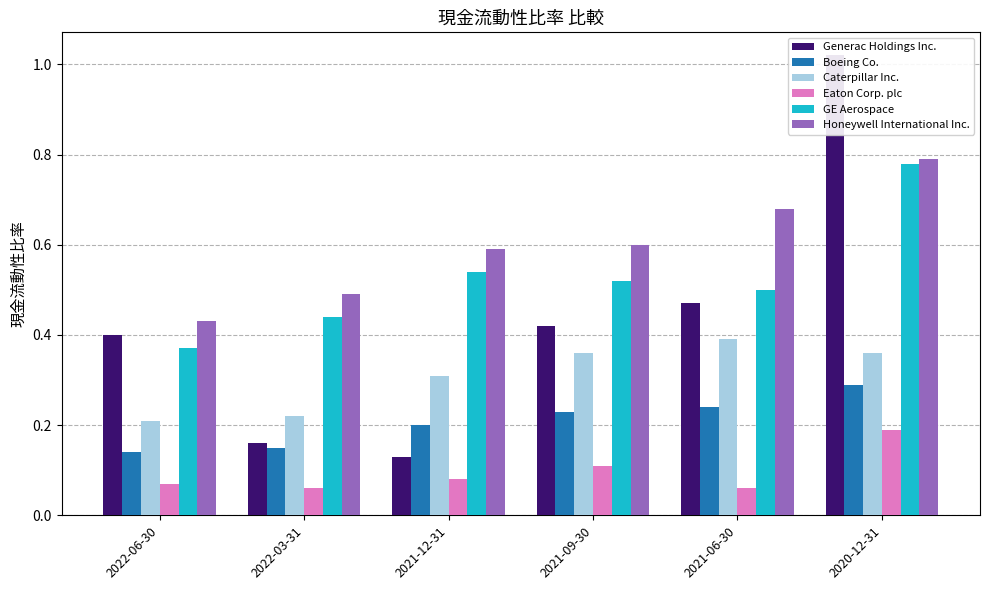

Is the value of Eaton Corp. plc at 2021-09-30 greater than the value of Generac Holdings Inc. at 2021-06-30?

No